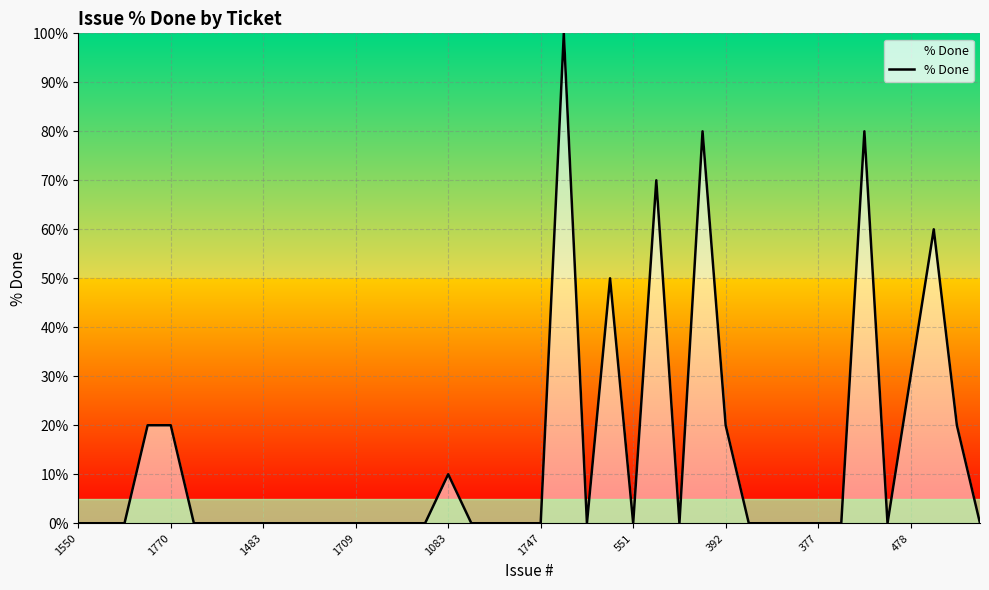

Reading left to right, transcribe all the data shown in this chart.

0	0	0	20	20	0	0	0	0	0	0	0	0	0	0	0	10	0	0	0	0	100	0	50	0	70	0	80	20	0	0	0	0	0	80	0	30	60	20	0